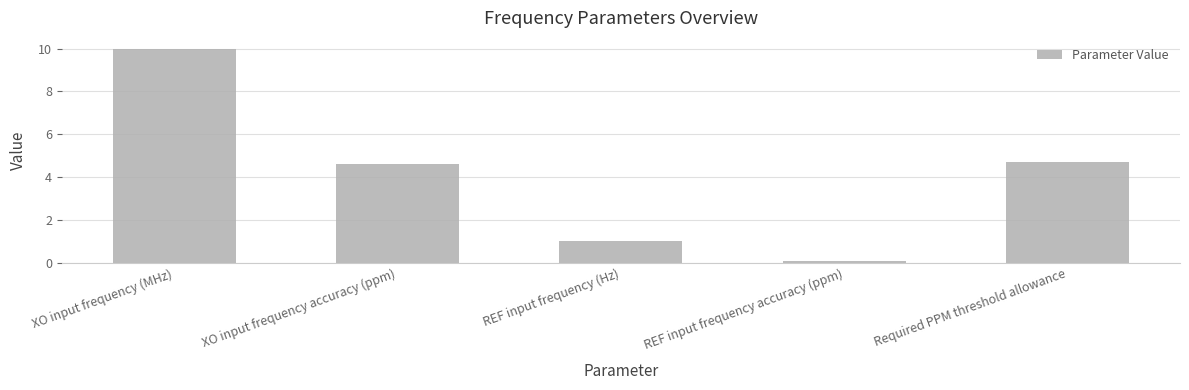

How many bars are there in total?

5